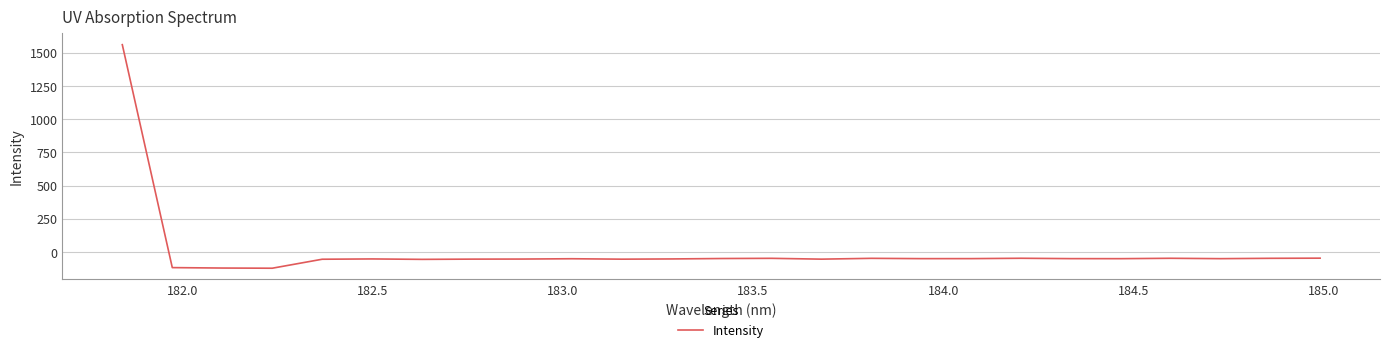

What is the maximum value shown in the chart?

1561.6